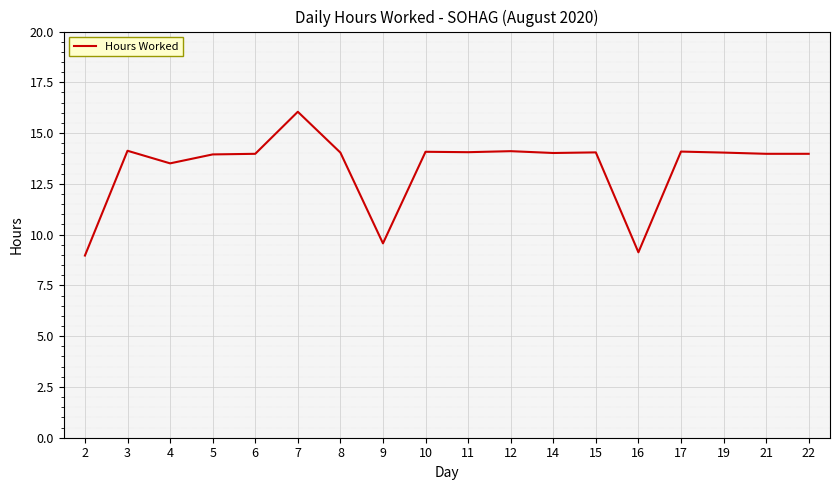

What is the approximate value at 12?

14.1